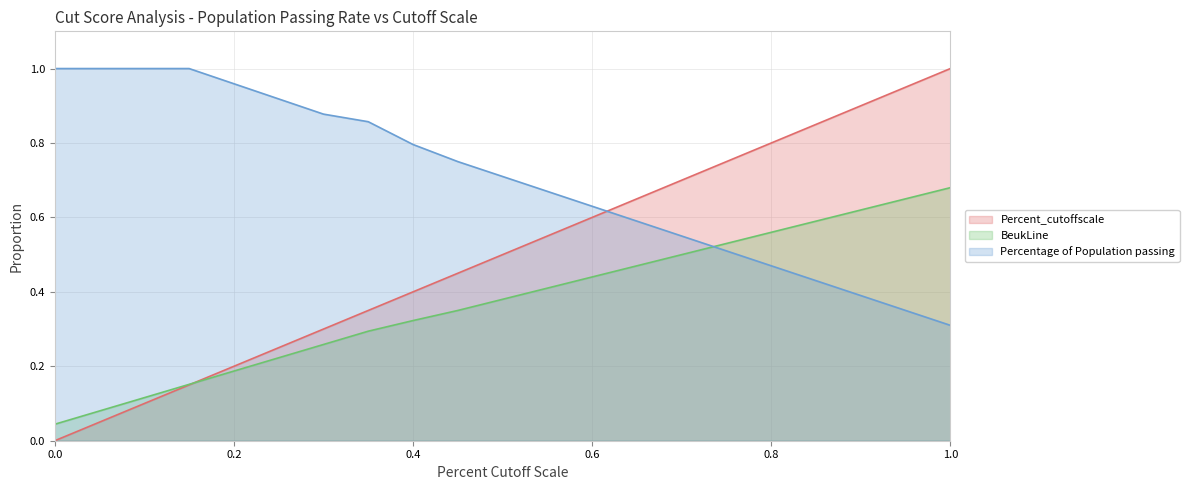

What is the difference between the second highest and second lowest values in the Percent_cutoffscale series?

0.9